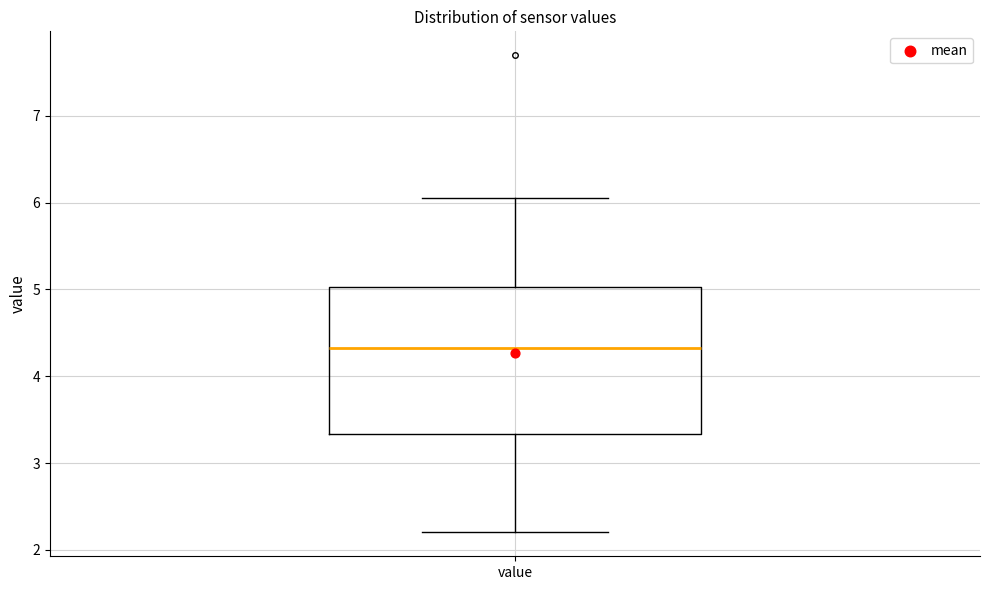

Transcribe this box plot: give where the median line is, the range the box spans, and where the two whiskers end, as read against the y-axis. The values are not printed on the chart, so give them approximately, as read against the axis.

median 4.3, box 3.3 to 5.0, whiskers 2.2 to 6.1